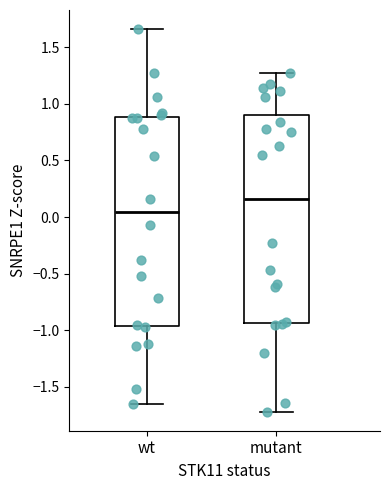

Reading left to right, read every box against the y-axis: the position of its median line, the range the box covers, and the ends of its whiskers. The values are not printed on the chart, so give them approximately, as read against the axis.

wt: median 0.05, box -0.95 to 0.90, whiskers -1.65 to 1.65
mutant: median 0.15, box -0.95 to 0.90, whiskers -1.70 to 1.25